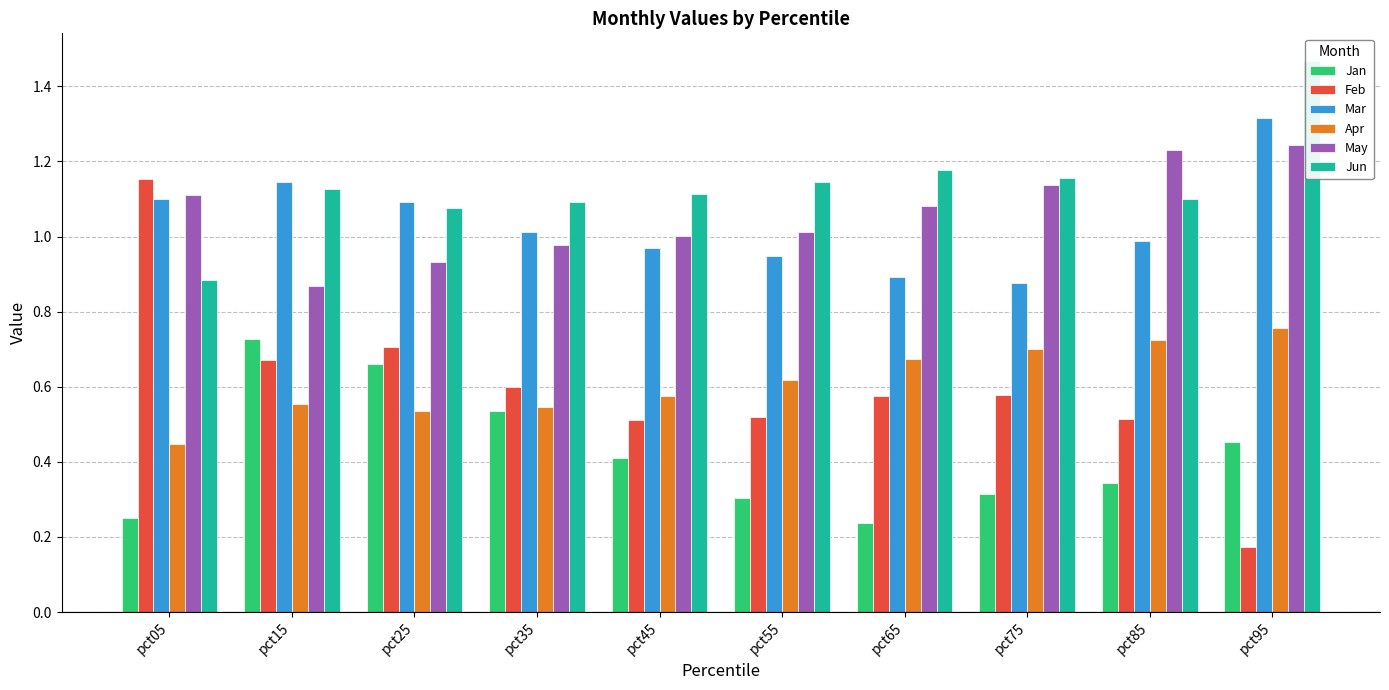

What is the value of the May bar at the 5th from the left?

1.0